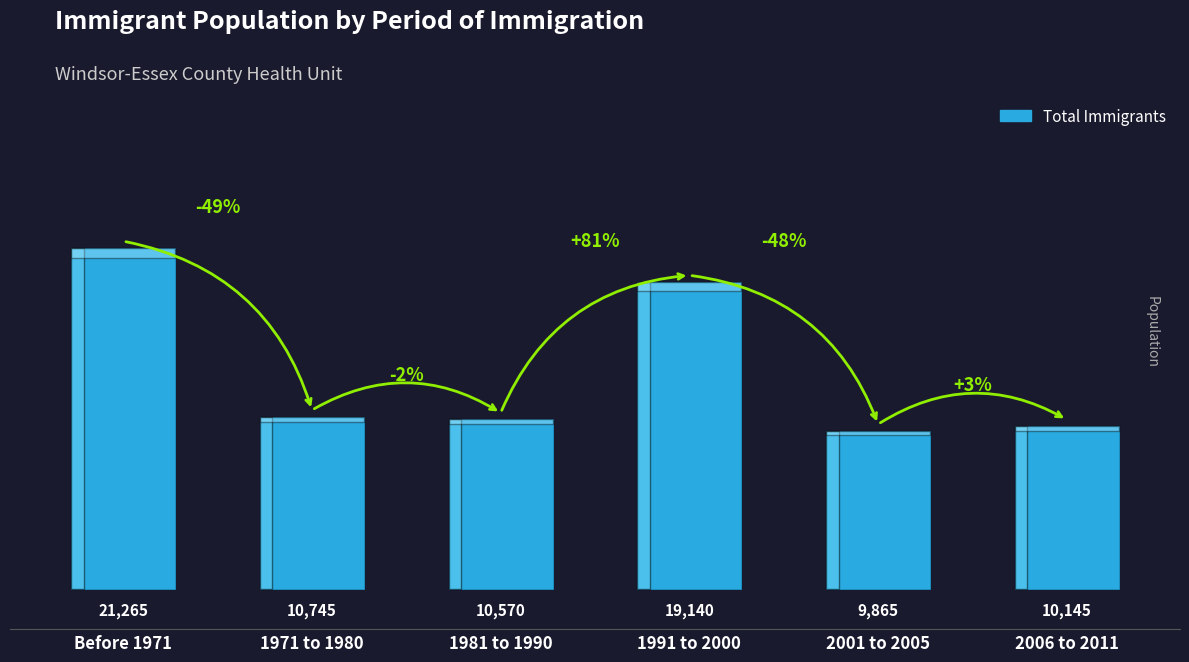

Are the bars horizontal?

No